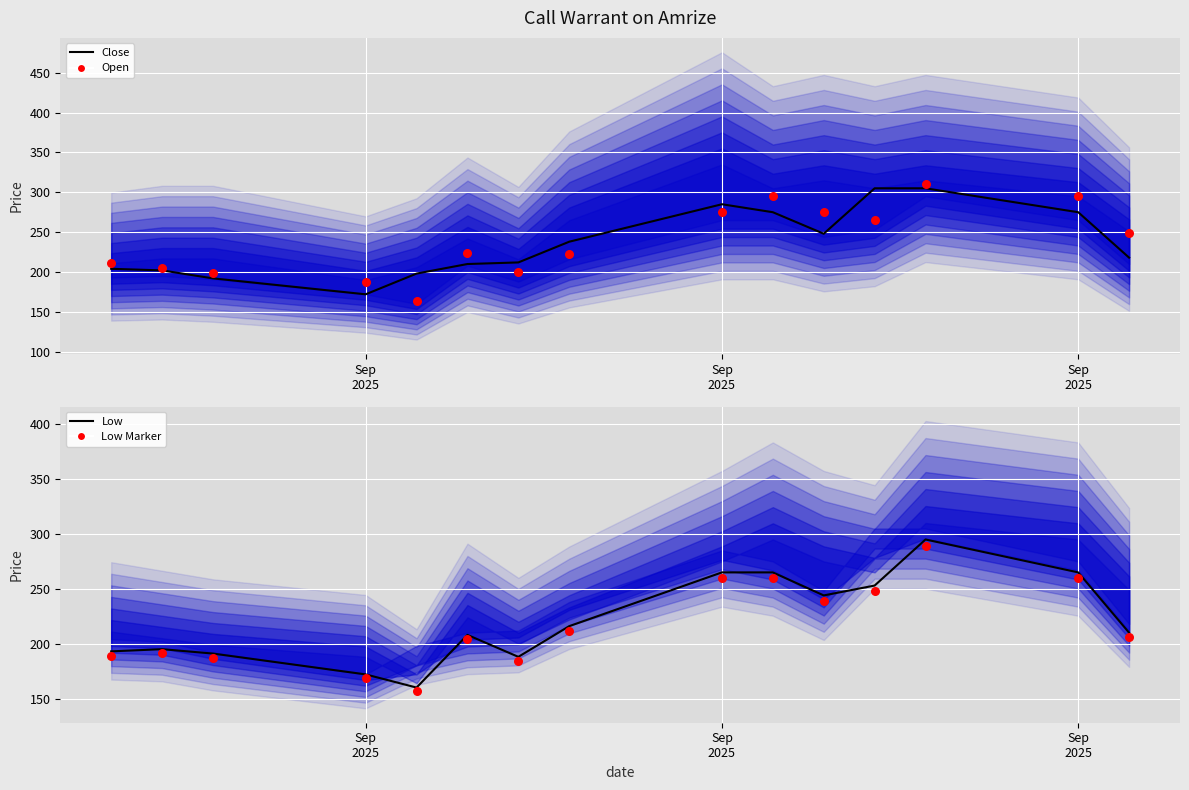

At how many categories does at least one series exceed 278?

5